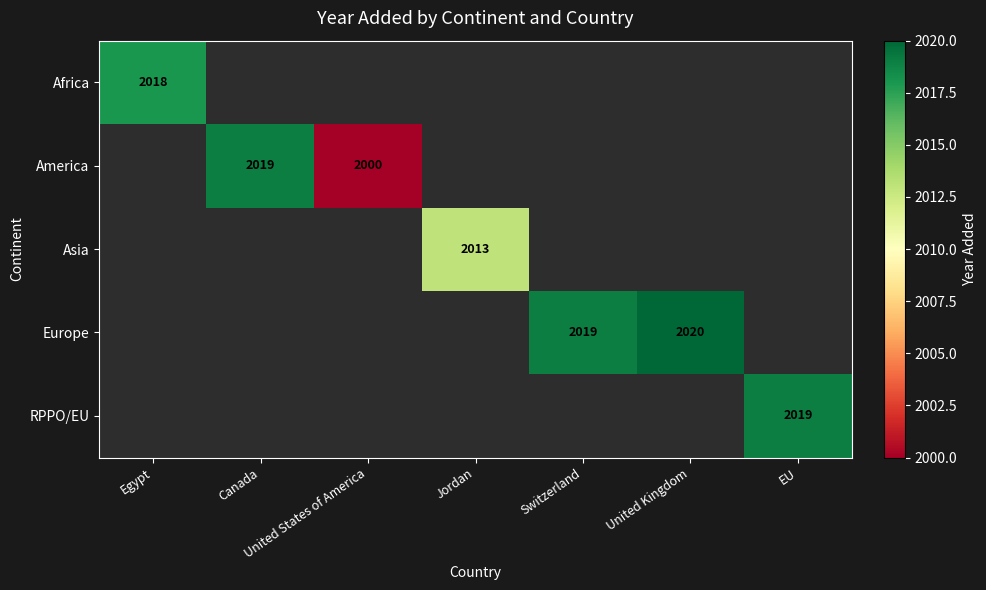

At how many categories does at least one series exceed 2006?

6